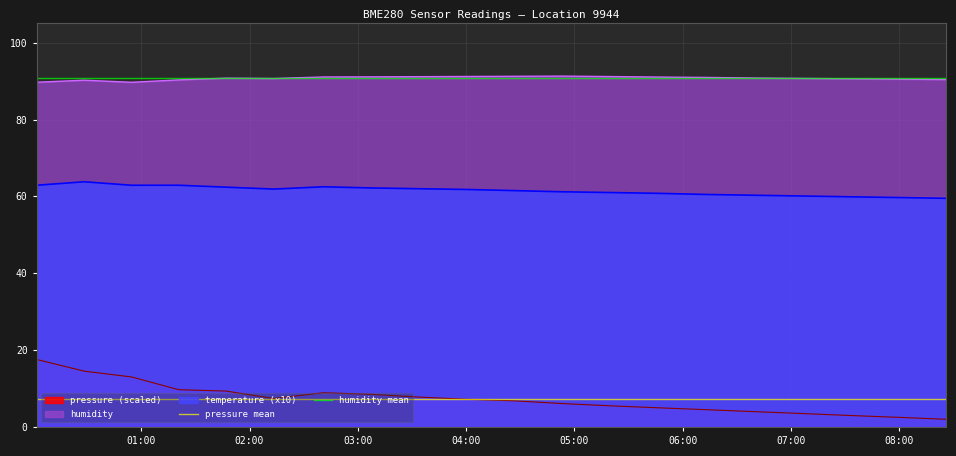

True or false: pressure (scaled) and temperature (x10) cross at least once.

False